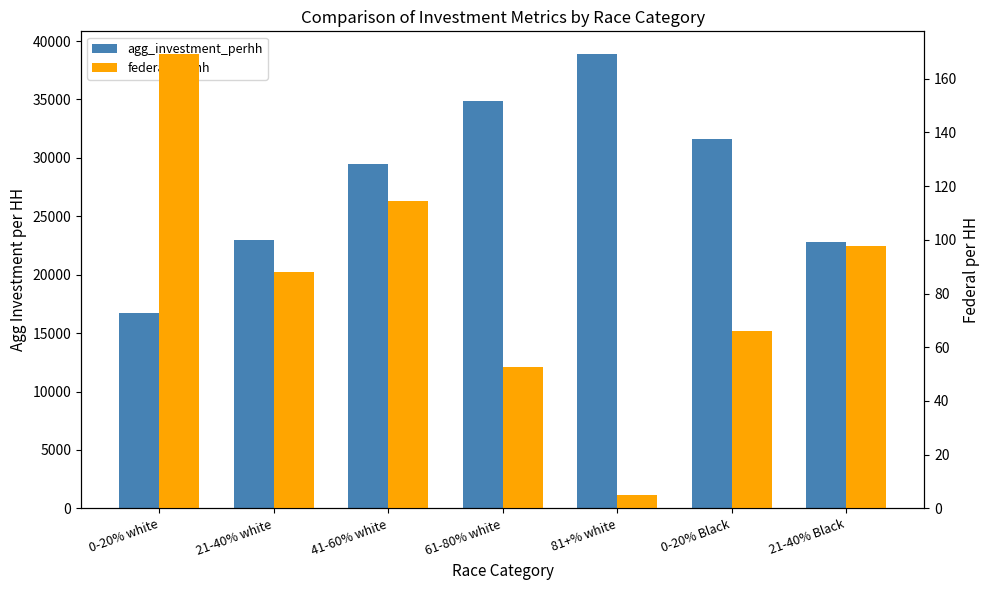

What are all the series names shown in the legend?

agg_investment_perhh, federal_perhh